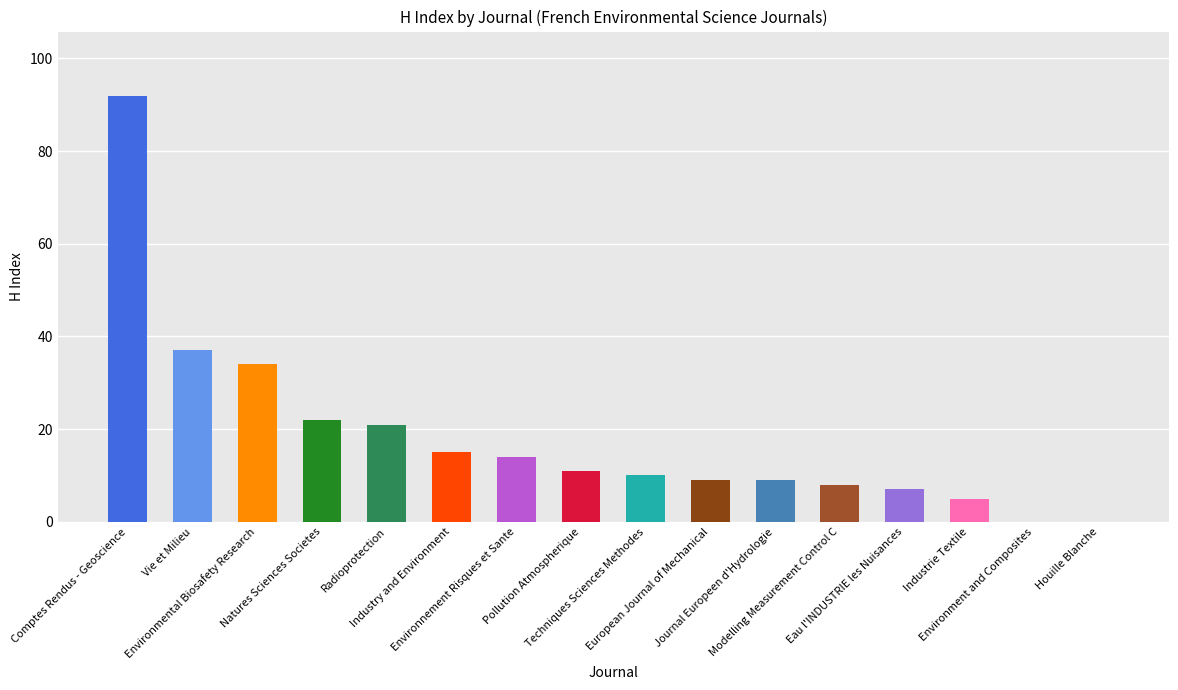

Between Modelling Measurement Control C and Industrie Textile, which is larger?

Modelling Measurement Control C